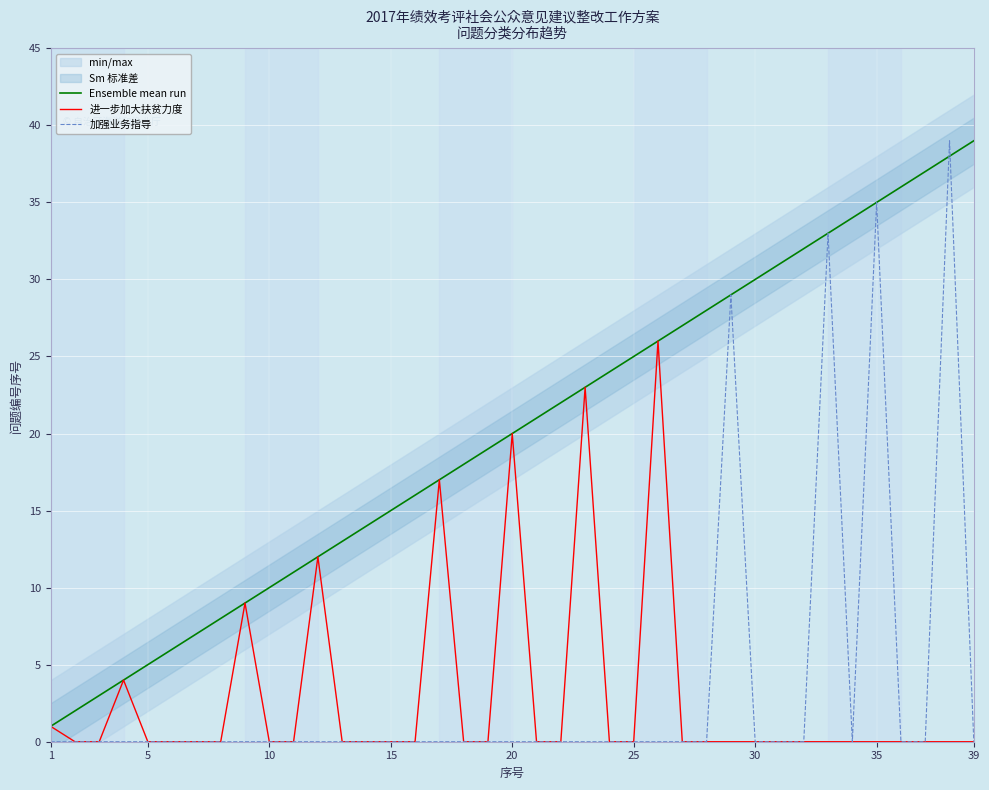

List the series in order of their peak value, highest first.

Ensemble mean run, 加强业务指导, 进一步加大扶贫力度